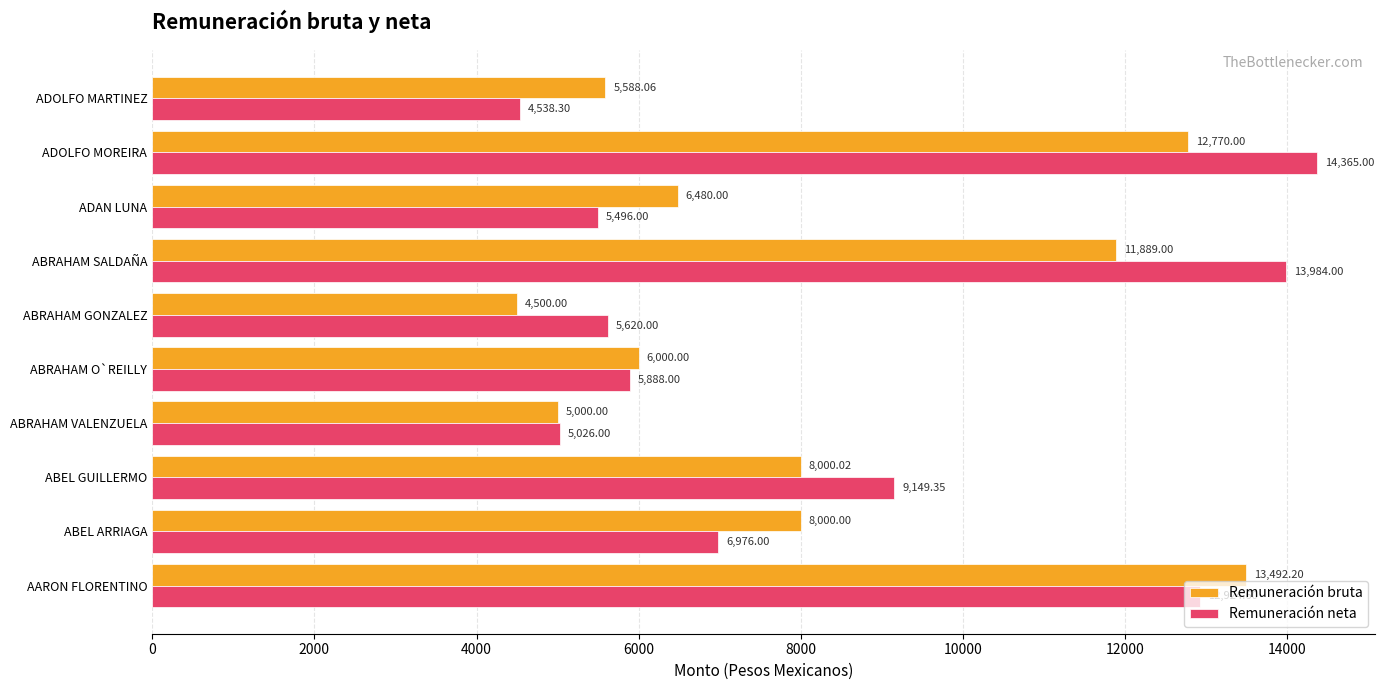

At how many categories does at least one series exceed 8194?

4